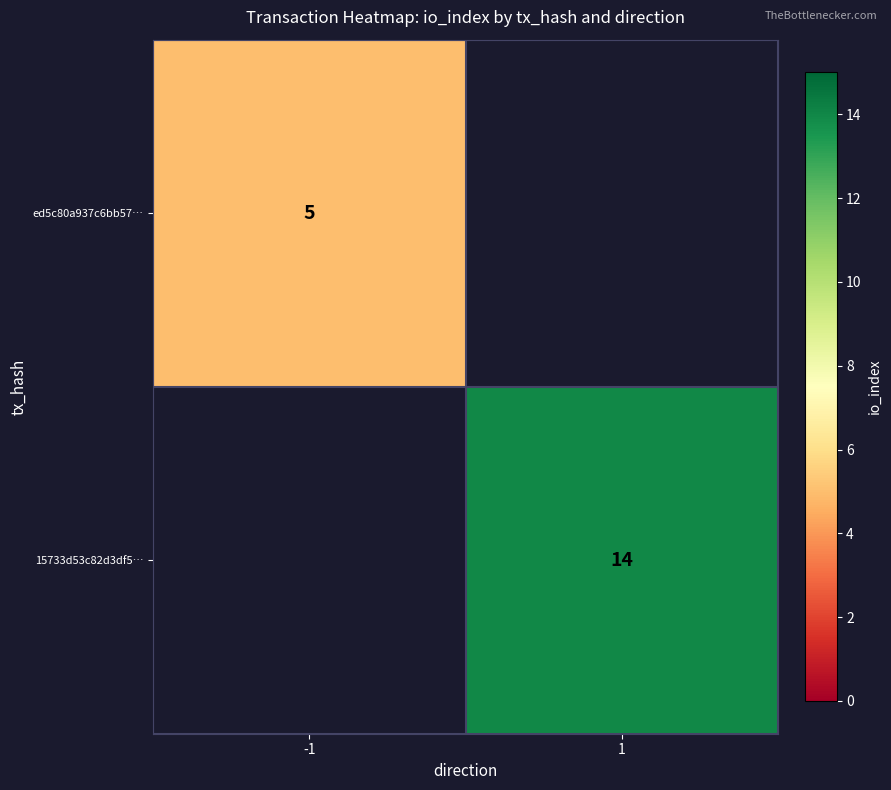

The ed5c80a937c6bb57… series shows 7 at -1. True or false?

False